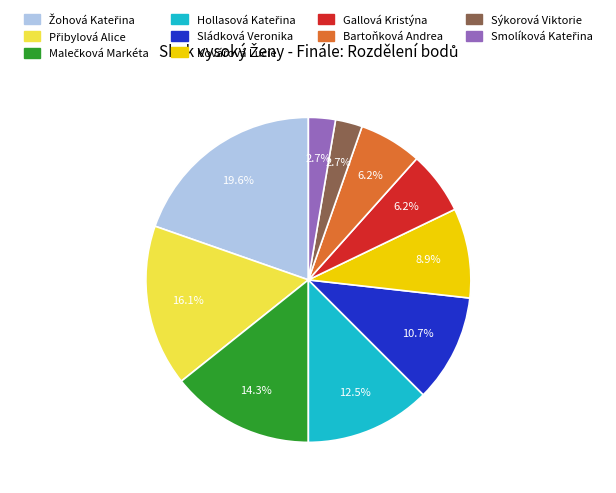

Does any single category account for the majority?

No